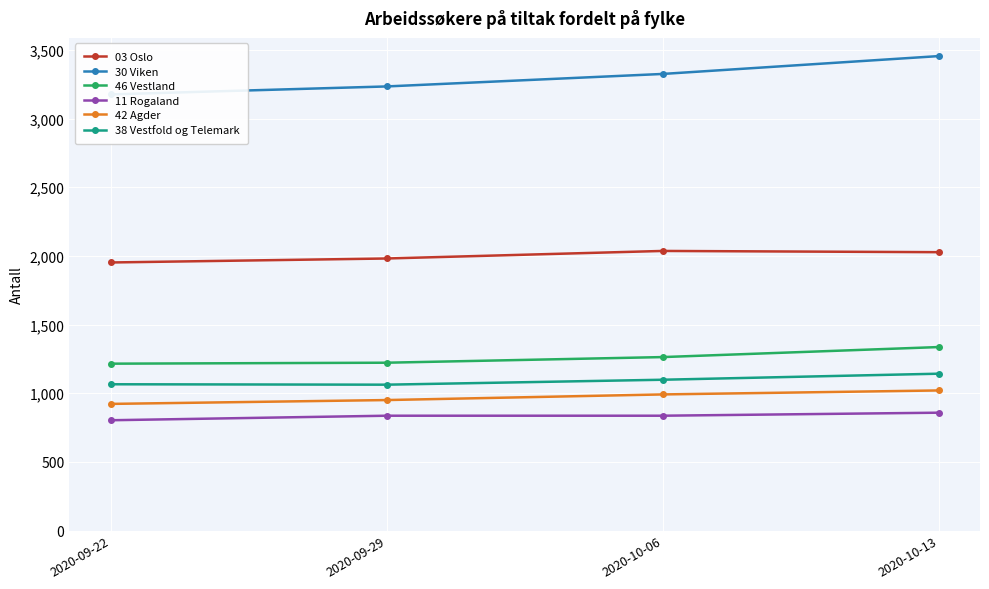

The 30 Viken series shows 1591 at 2020-09-22. True or false?

False